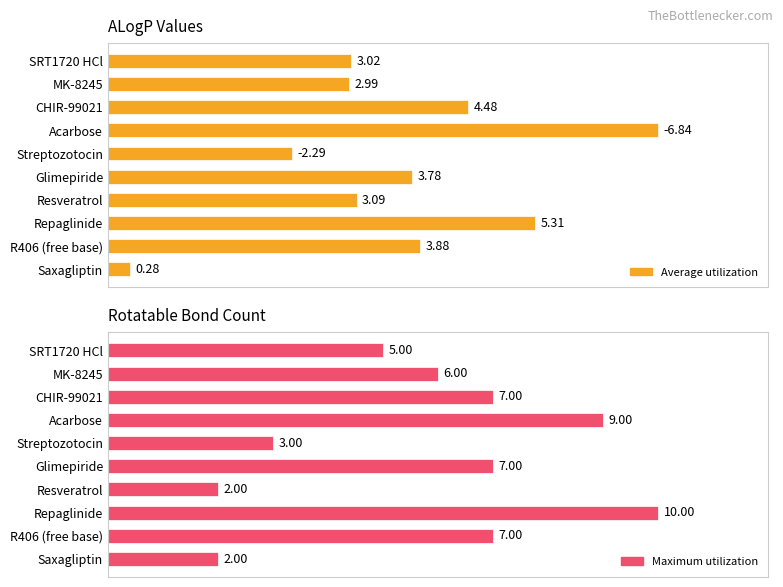

How many bars are there in total?

20